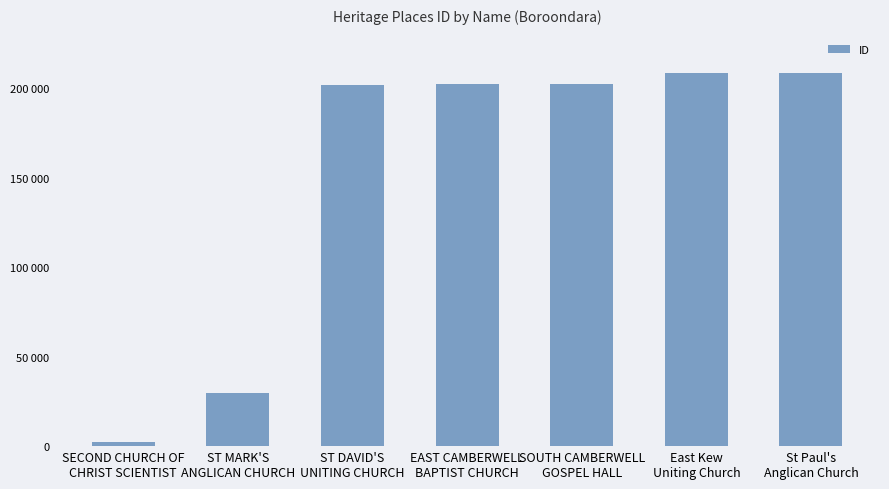

Are the bars grouped side by side (vs. stacked)?

No